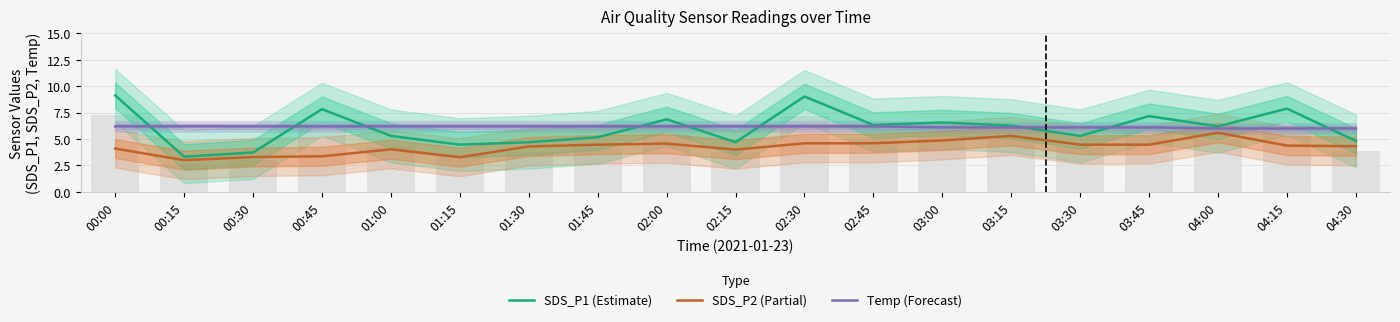

Where does the SDS_P1 (Estimate) series first go above 6?

00:00